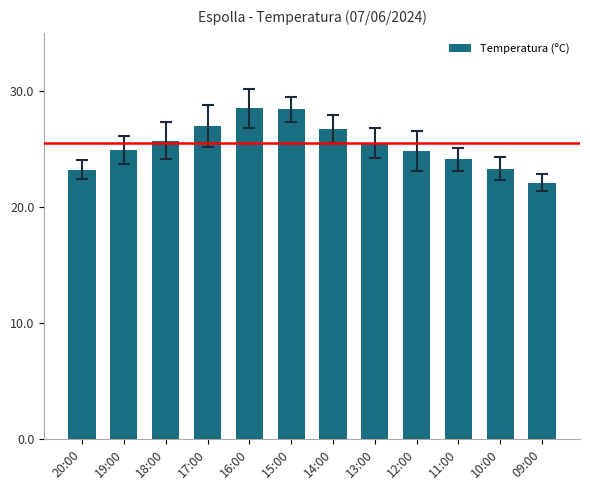

The chart shows a value of 24.8 at 12:00. True or false?

True